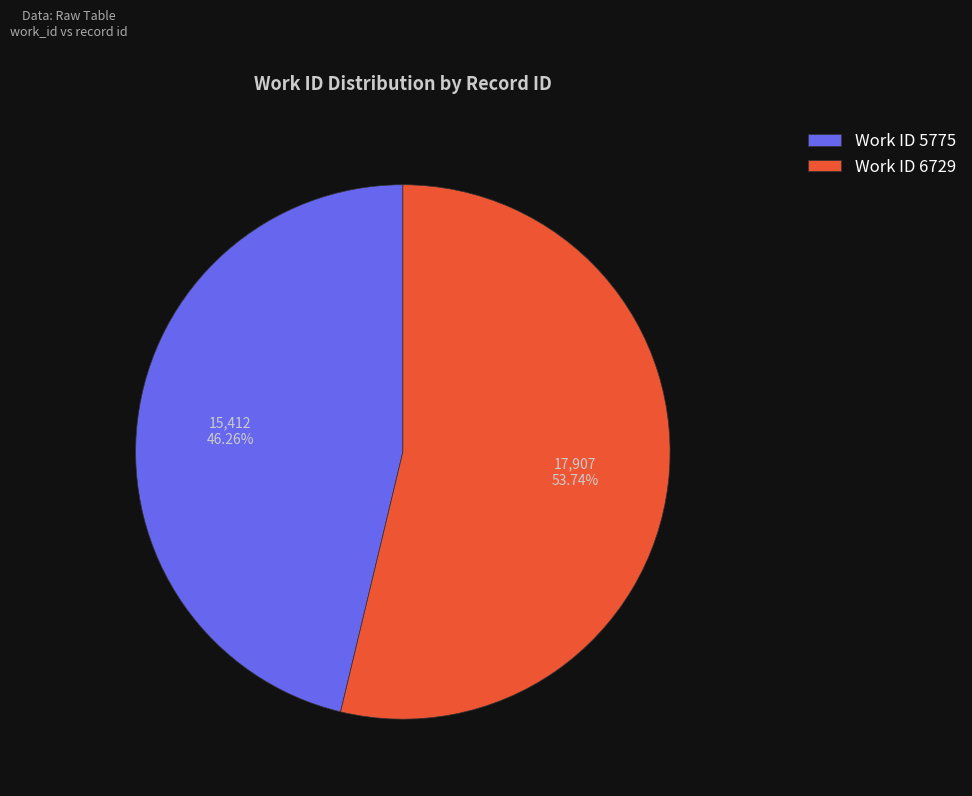

Approximately how many times larger is the value at Work ID 5775 compared to Work ID 6729?

0.9